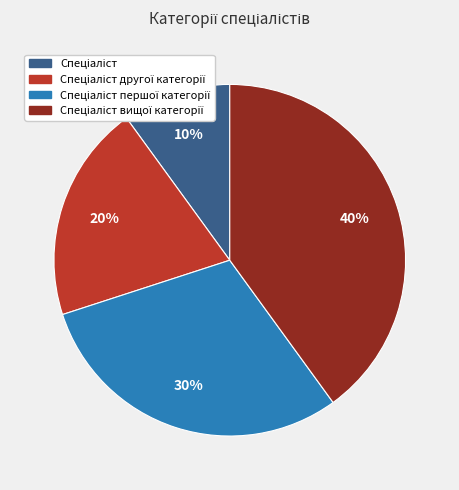

To the nearest percent, what is the difference between the largest and smallest slice percentages?

30%